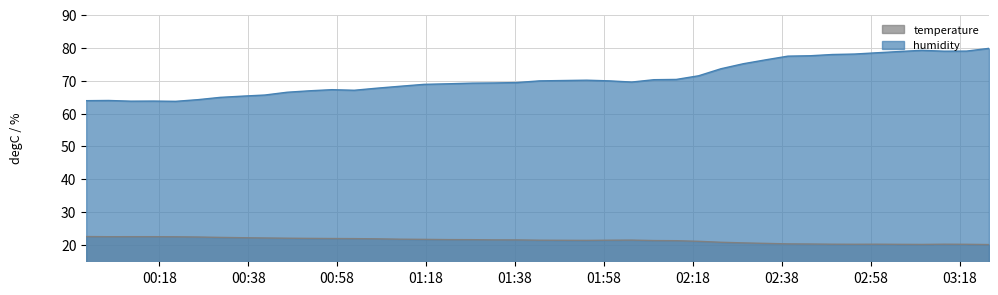

List the series in order of their peak value, lowest first.

temperature, humidity